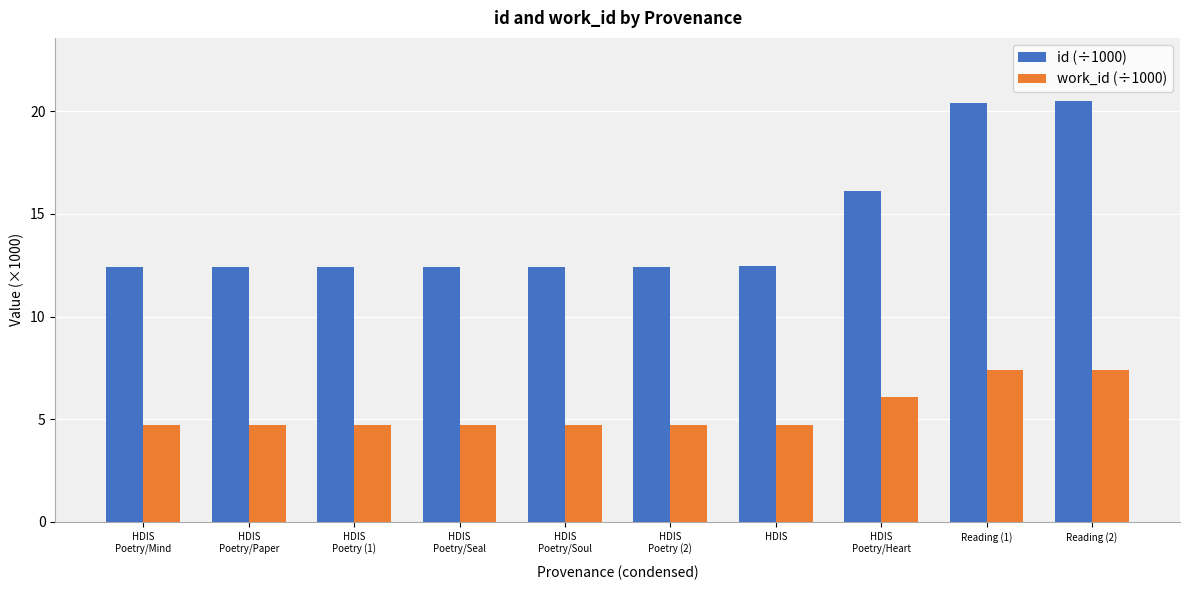

What is the maximum value for work_id (÷1000)?

7.4